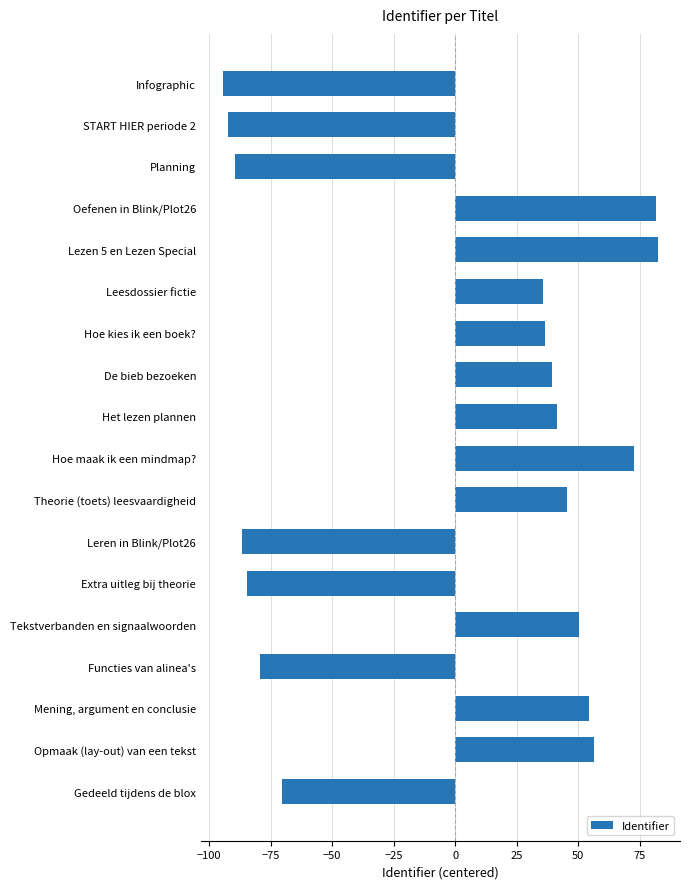

What is the value of the 1st bar from the top?

-94.4